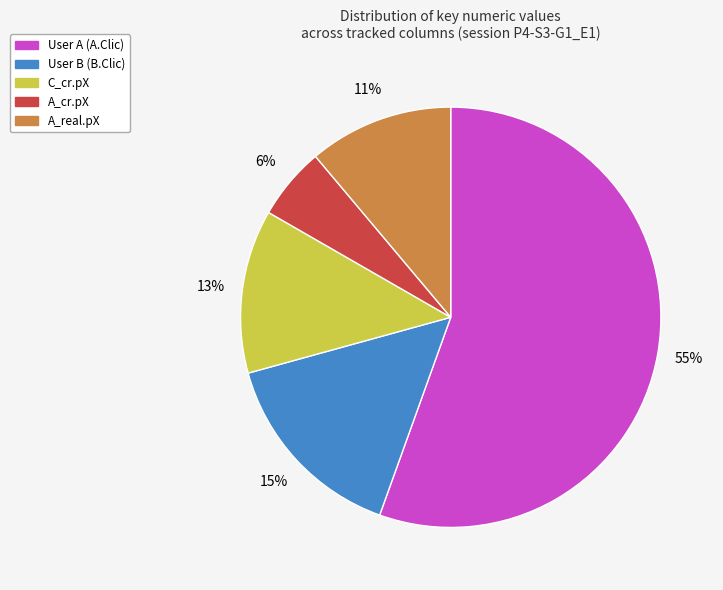

How many slices are in this pie chart?

5